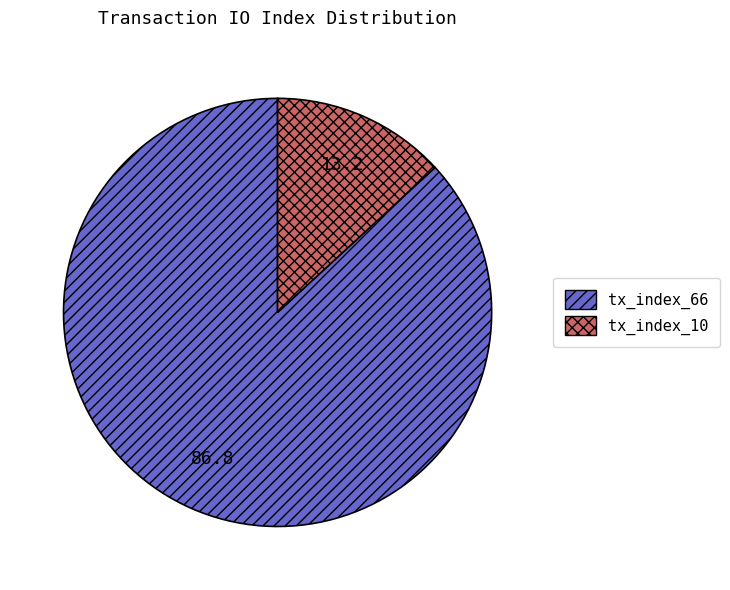

Is it true that tx_index_66 is 72% of the pie?

False